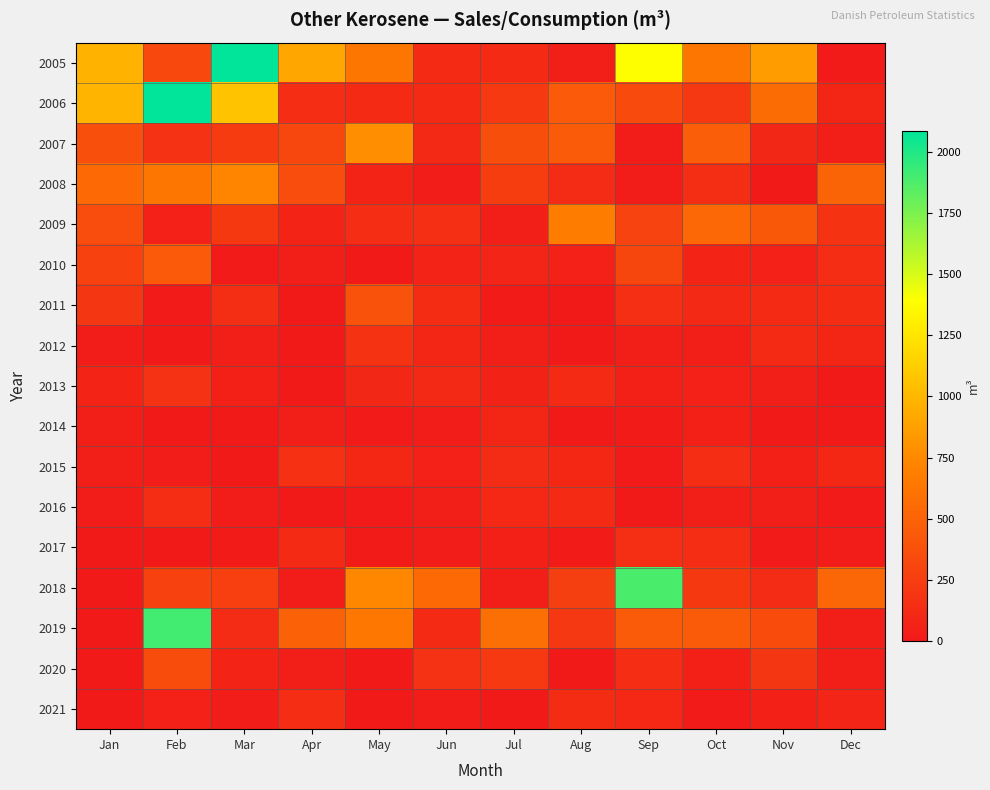

What is the maximum value shown in the chart?

2085.9